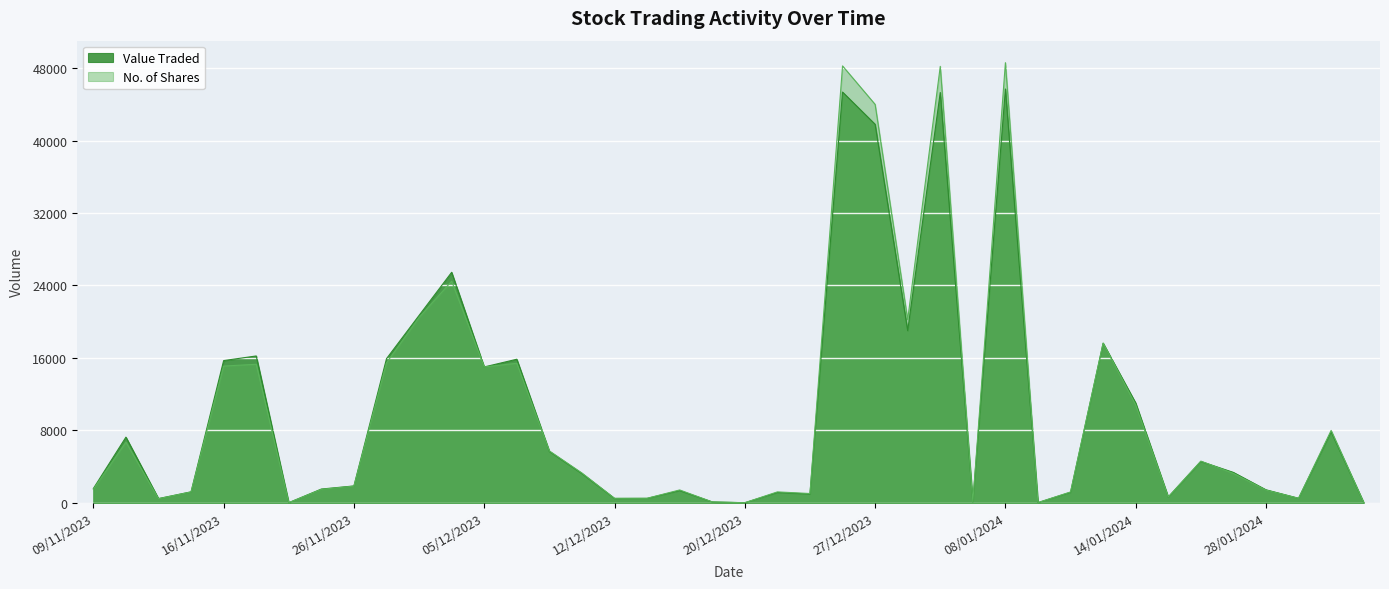

What is the average value of the Value Traded series?

9942